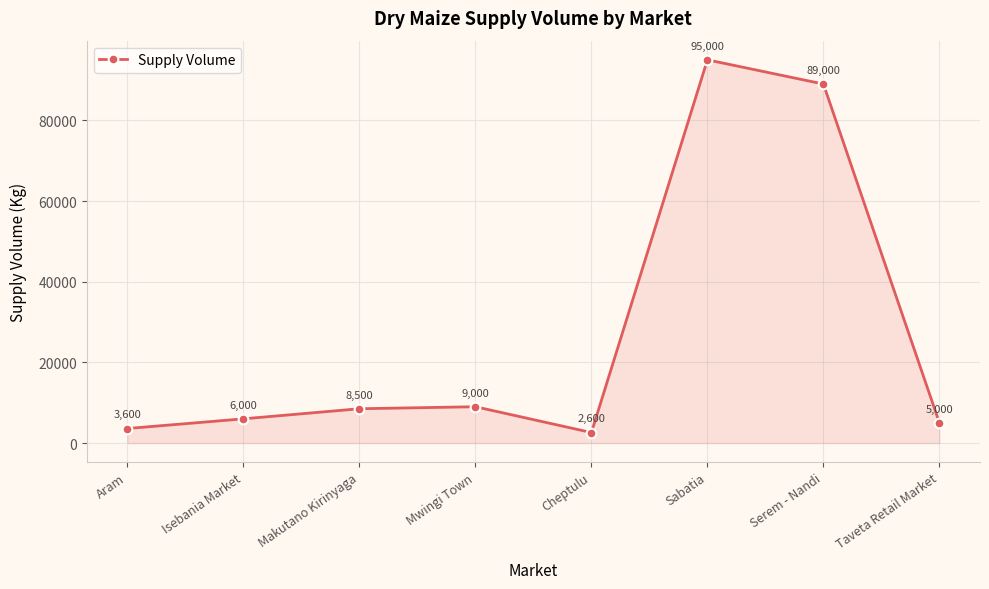

What is the label of the 6th point from the right?

Makutano Kirinyaga